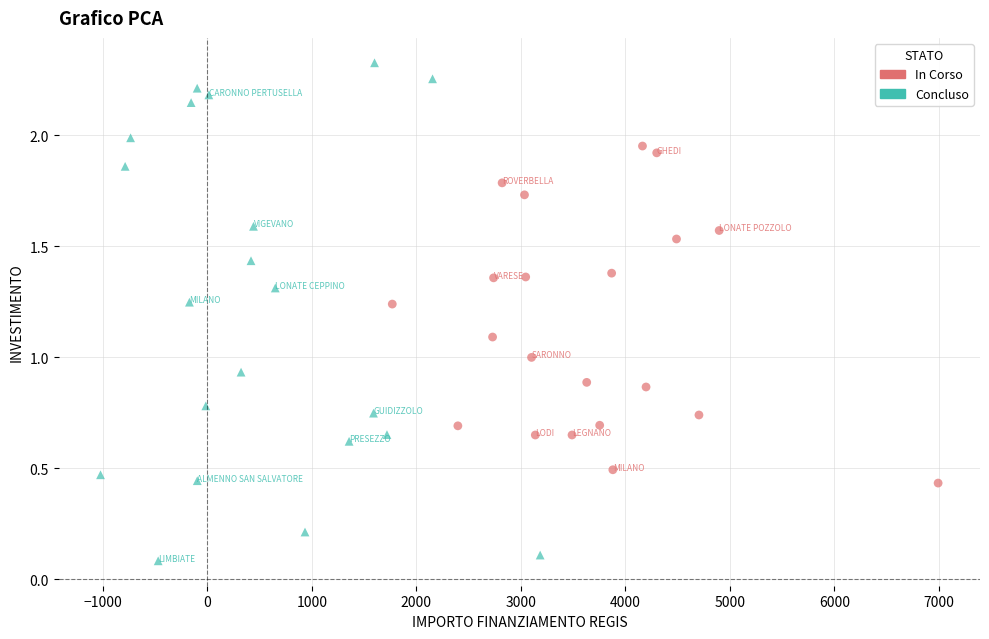

Which series contains the lowest Y value?

Concluso